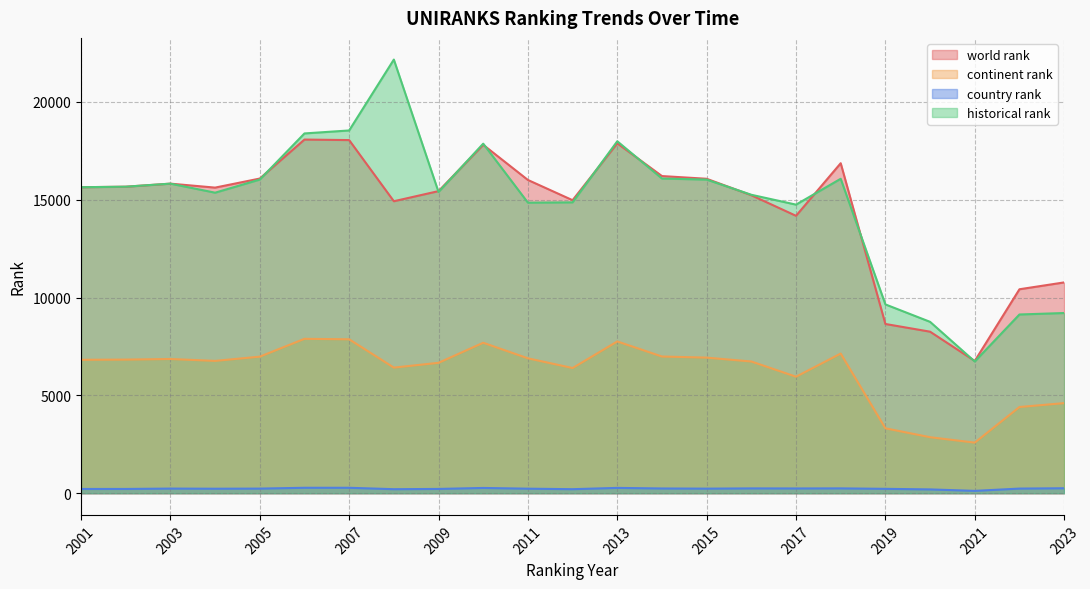

Reading right to left, extract all data points from this chart.

world rank: 2023=10774	2022=10424	2021=6760	2020=8256	2019=8650	2018=16866	2017=14178	2016=15230	2015=16071	2014=16209	2013=17881	2012=14976	2011=16010	2010=17806	2009=15440	2008=14923	2007=18048	2006=18075	2005=16082	2004=15619	2003=15822	2002=15666	2001=15639
continent rank: 2023=4605	2022=4406	2021=2586	2020=2862	2019=3318	2018=7138	2017=5955	2016=6732	2015=6930	2014=6987	2013=7757	2012=6398	2011=6895	2010=7690	2009=6665	2008=6420	2007=7867	2006=7891	2005=6979	2004=6763	2003=6860	2002=6829	2001=6819
country rank: 2023=254	2022=237	2021=120	2020=195	2019=224	2018=247	2017=243	2016=246	2015=234	2014=242	2013=272	2012=206	2011=232	2010=269	2009=219	2008=206	2007=278	2006=278	2005=236	2004=230	2003=237	2002=218	2001=217
historical rank: 2023=9210	2022=9135	2021=6732	2020=8759	2019=9650	2018=16071	2017=14749	2016=15253	2015=16029	2014=16084	2013=17988	2012=14866	2011=14851	2010=17865	2009=15397	2008=22163	2007=18540	2006=18388	2005=16031	2004=15360	2003=15822	2002=15666	2001=15639